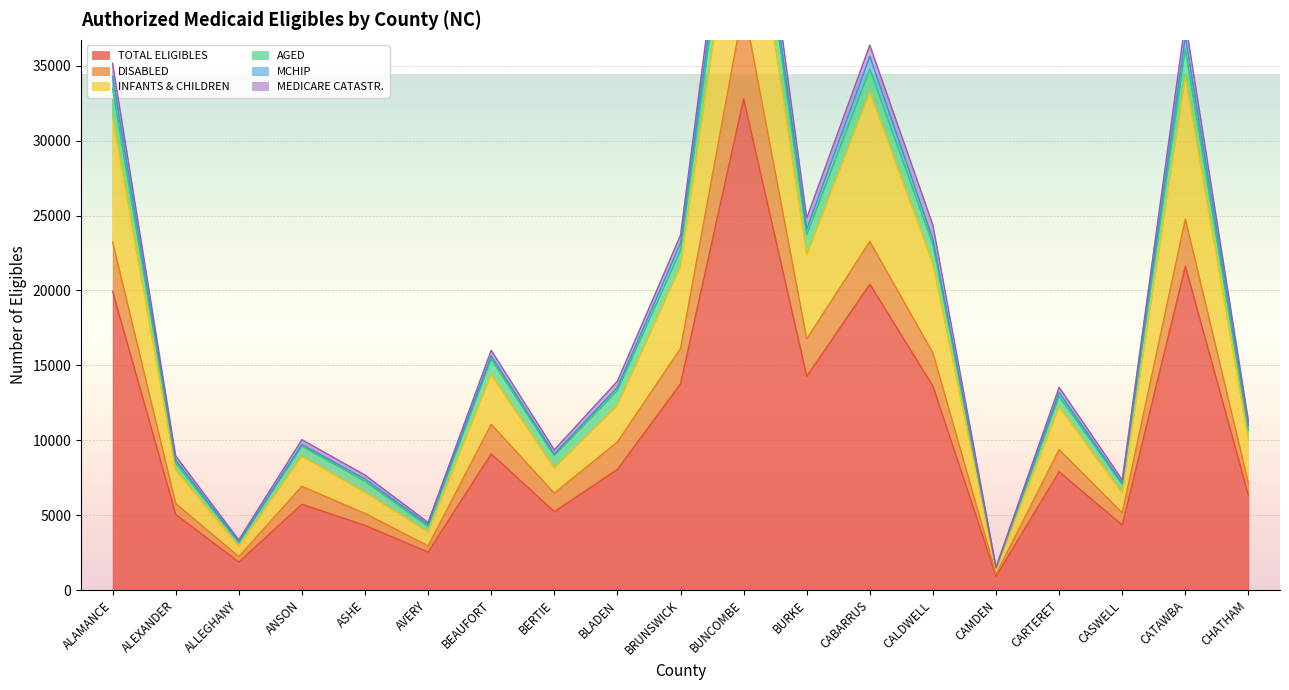

The value of TOTAL ELIGIBLES at CARTERET is 7892. True or false?

True